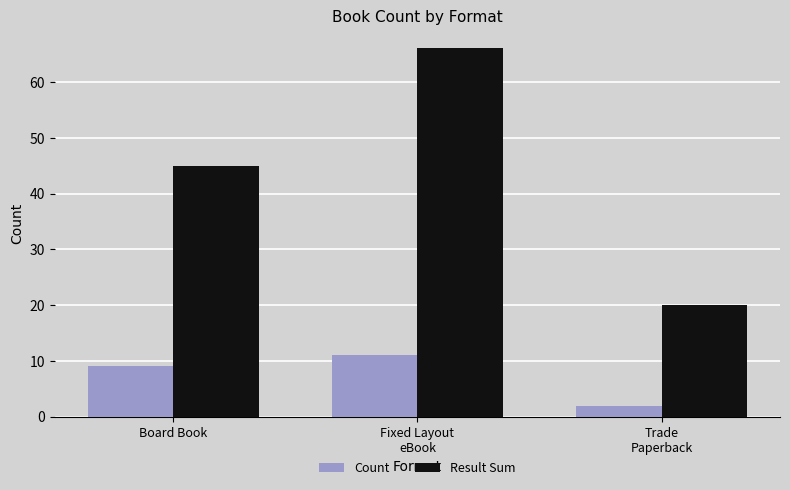

Rank the series by their maximum value, from lowest to highest.

Count, Result Sum